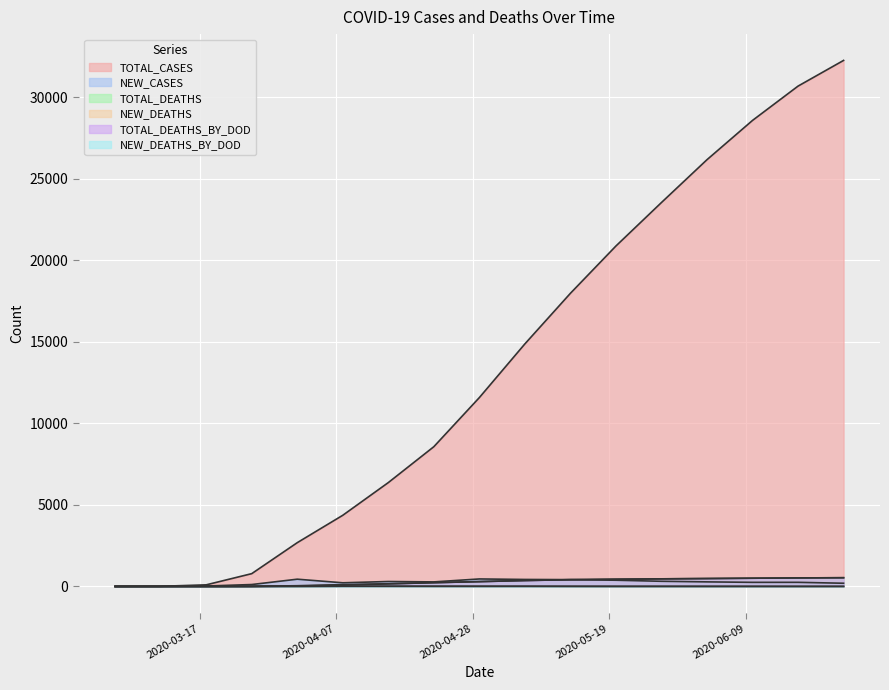

True or false: TOTAL_DEATHS_BY_DOD and NEW_DEATHS cross at least once.

False